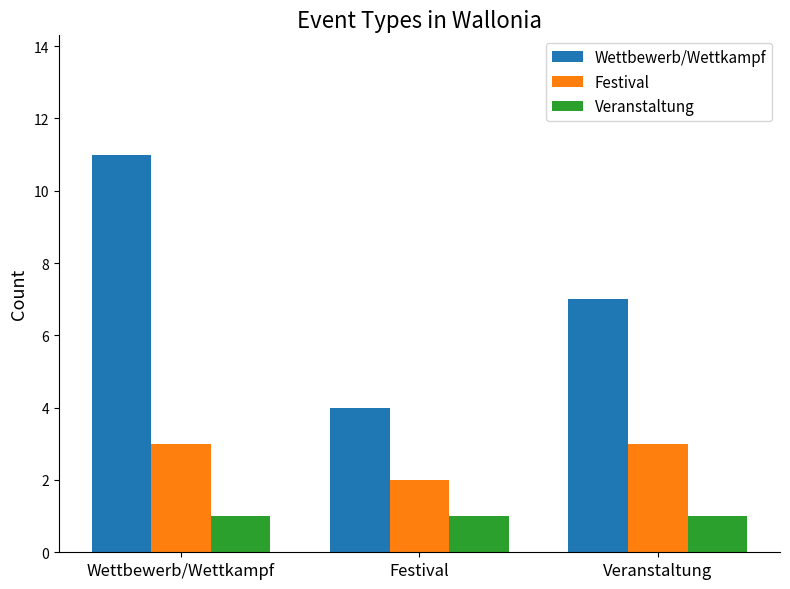

List the series in order of their overall mean, highest first.

Wettbewerb/Wettkampf, Festival, Veranstaltung